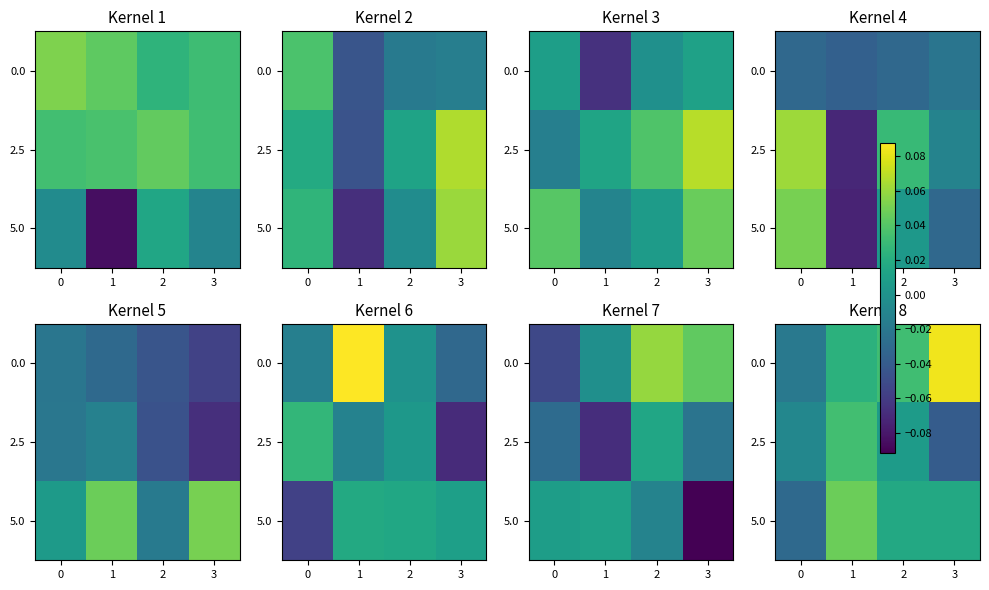

The value of 2.5 at 1 is 0.0. True or false?

True